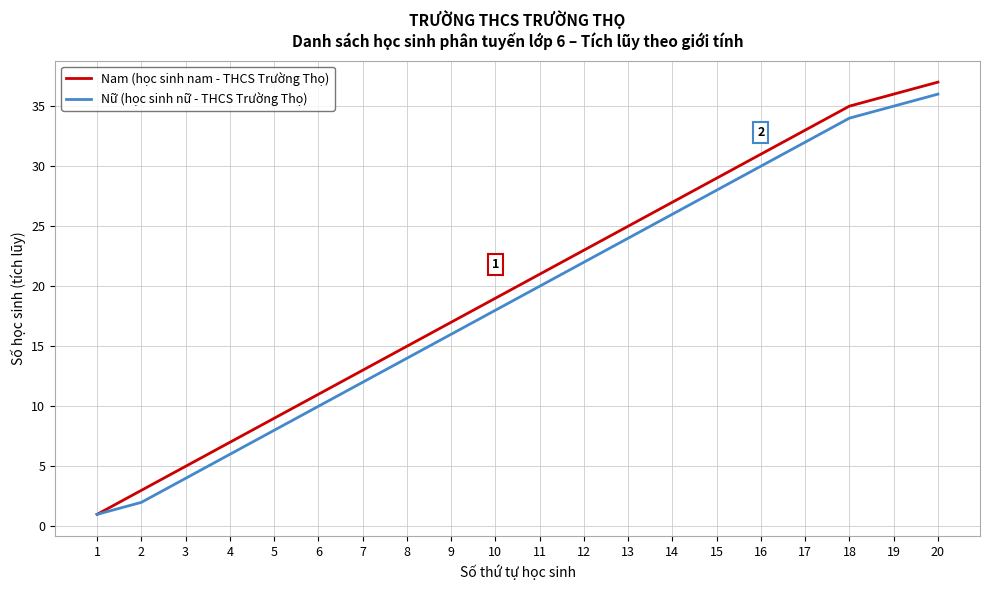

What is the highest value of the Nữ (học sinh nữ - THCS Trường Thọ) series?

36